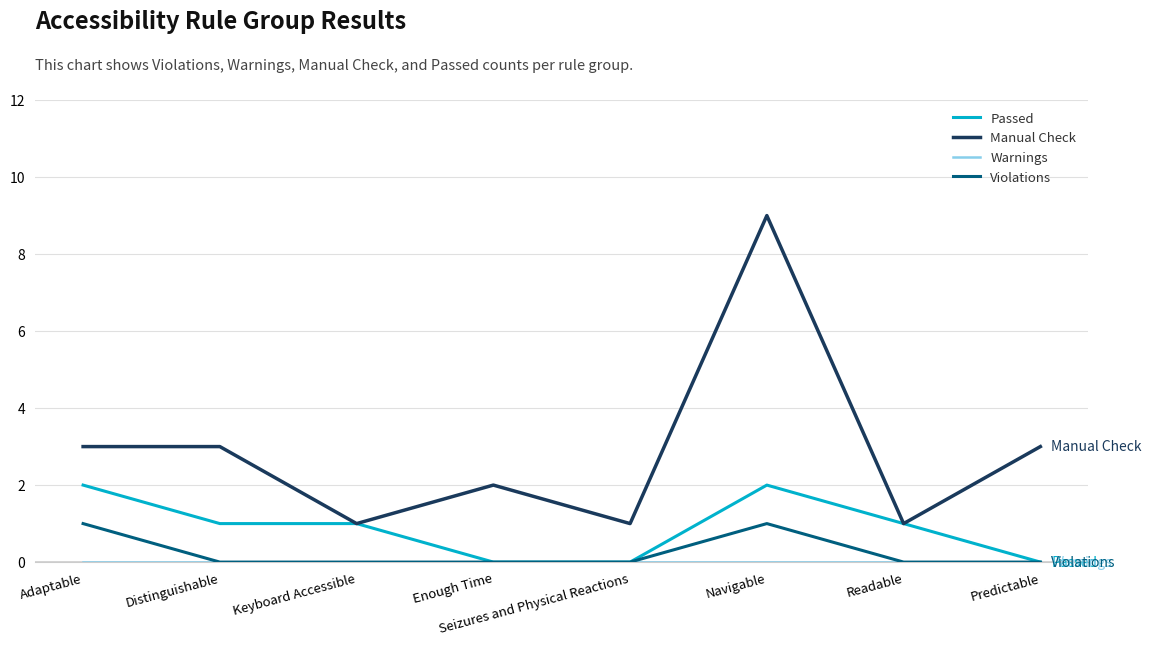

True or false: Manual Check and Violations cross at least once.

False